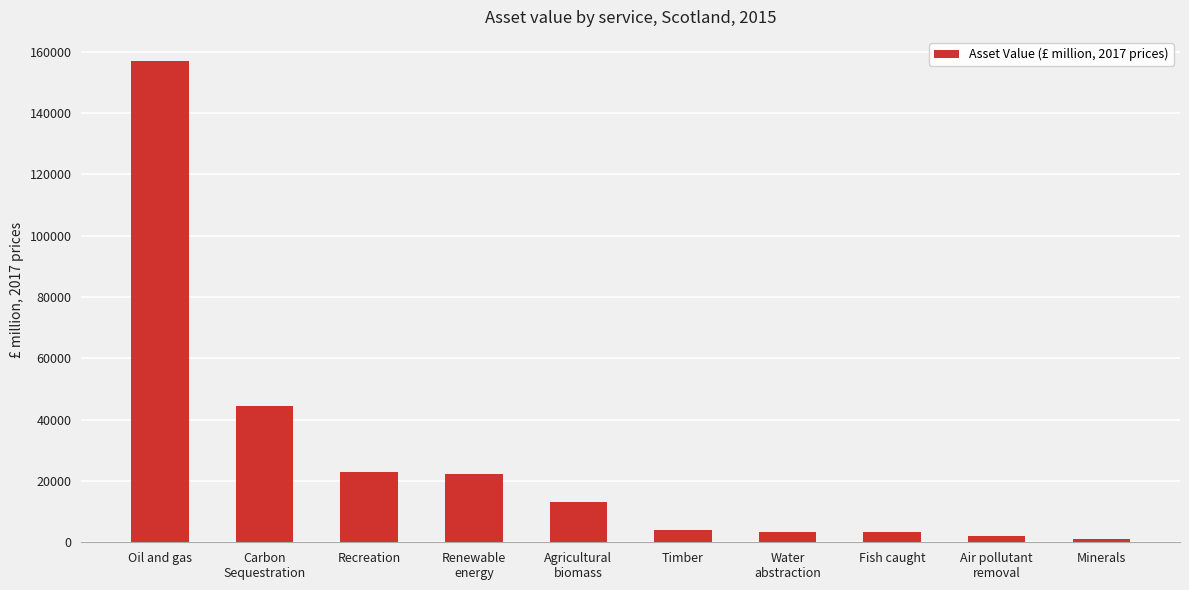

What is the value of the 9th bar from the left?

2017.0